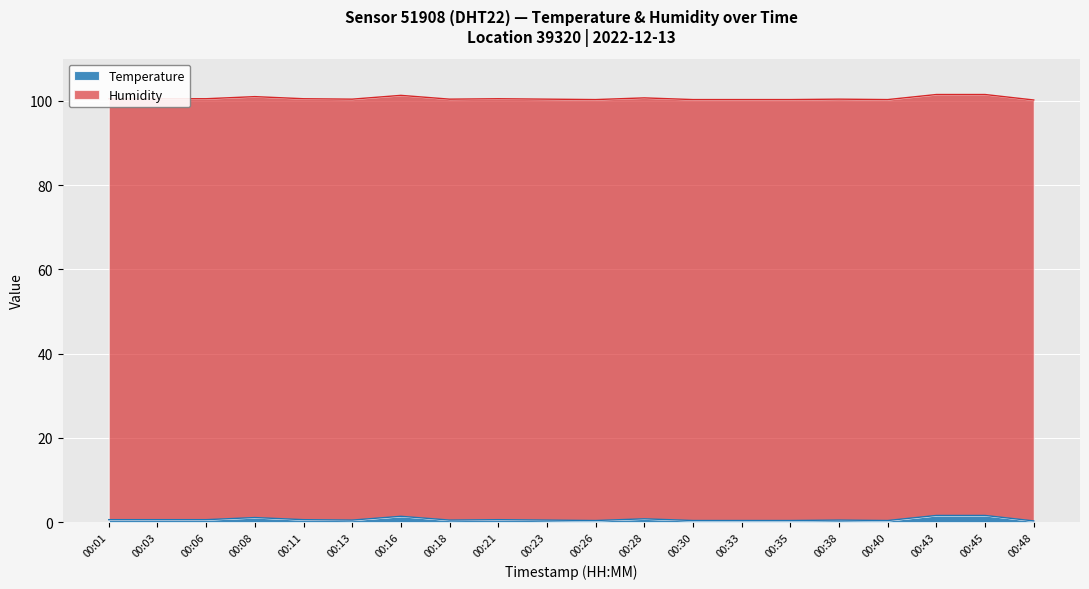

What is the minimum value shown in the chart?

0.3